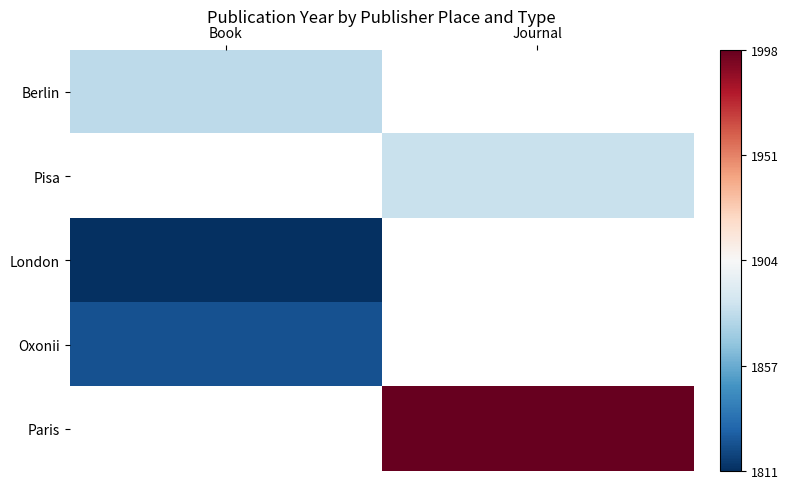

True or false: Pisa has a value of -0.2 at Journal.

False